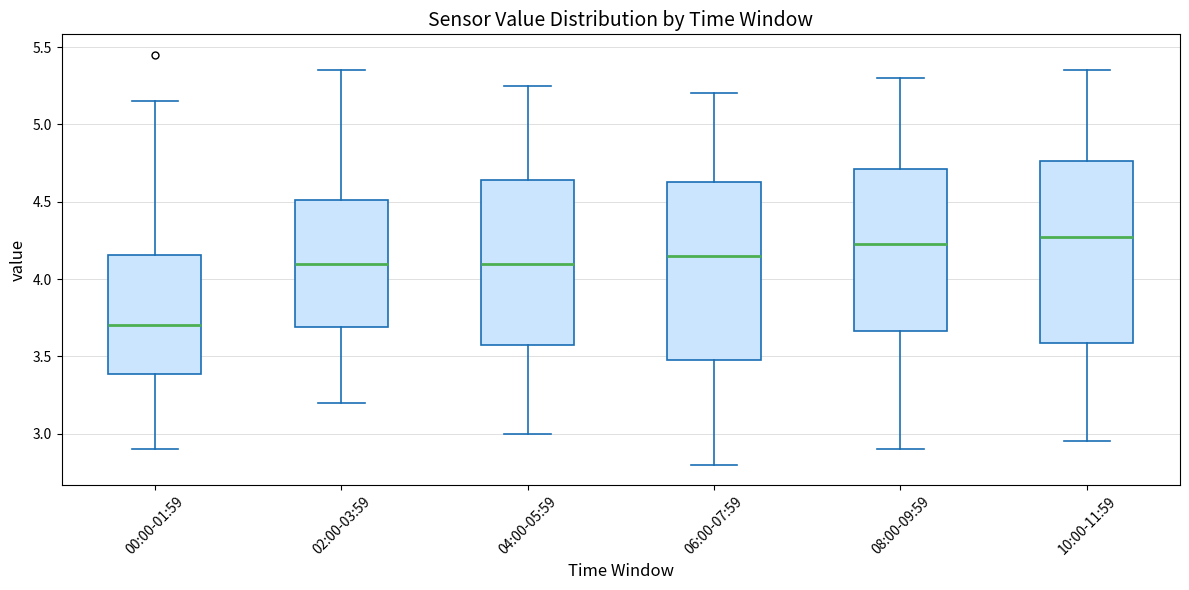

Reading left to right, read every box against the y-axis: the position of its median line, the range the box covers, and the ends of its whiskers. The values are not printed on the chart, so give them approximately, as read against the axis.

00:00-01:59: median 3.70, box 3.40 to 4.15, whiskers 2.90 to 5.15
02:00-03:59: median 4.10, box 3.70 to 4.50, whiskers 3.20 to 5.35
04:00-05:59: median 4.10, box 3.60 to 4.65, whiskers 3.00 to 5.25
06:00-07:59: median 4.15, box 3.50 to 4.65, whiskers 2.80 to 5.20
08:00-09:59: median 4.25, box 3.65 to 4.70, whiskers 2.90 to 5.30
10:00-11:59: median 4.30, box 3.60 to 4.75, whiskers 2.95 to 5.35